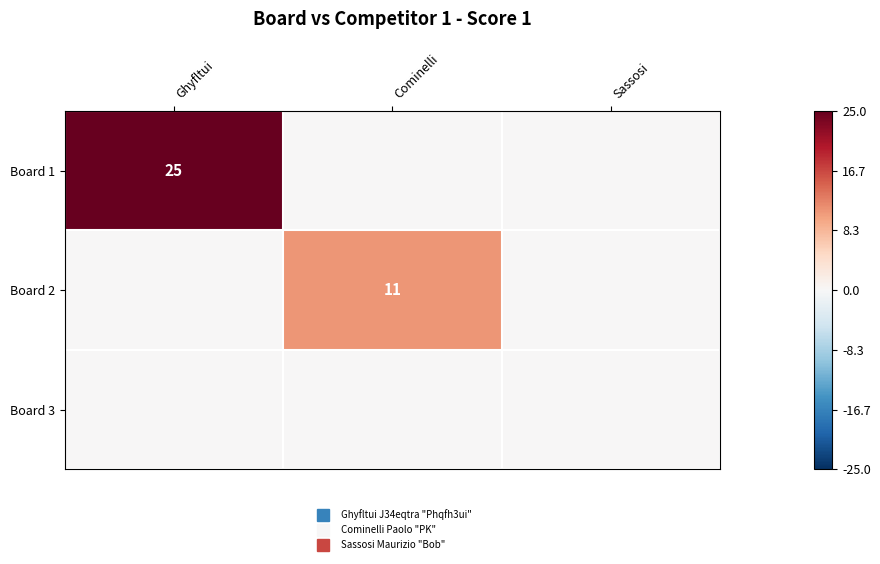

Rank the series by their maximum value, from lowest to highest.

Board 3, Board 2, Board 1